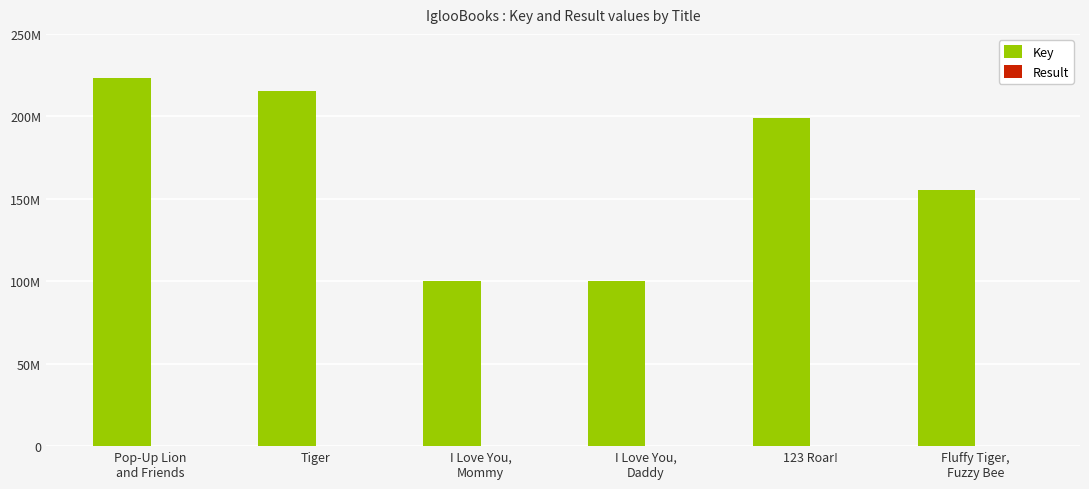

Are the bars grouped side by side (vs. stacked)?

Yes